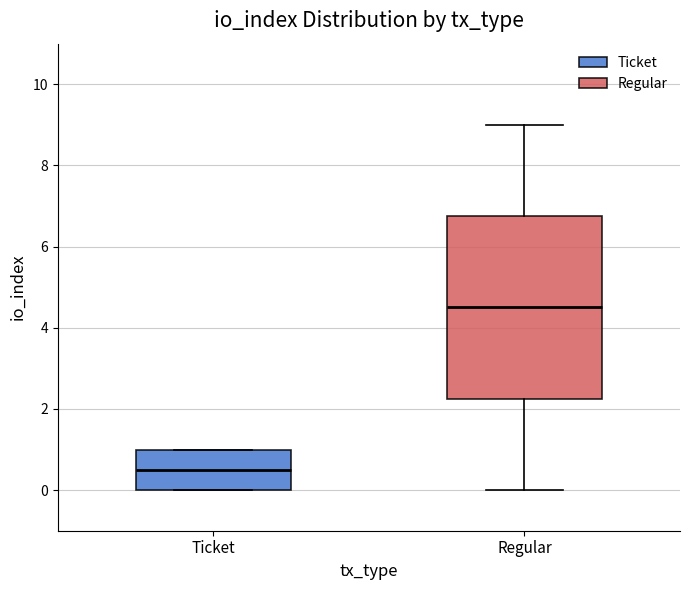

Comparing the boxes themselves (not the whiskers), which one is the tallest?

Regular